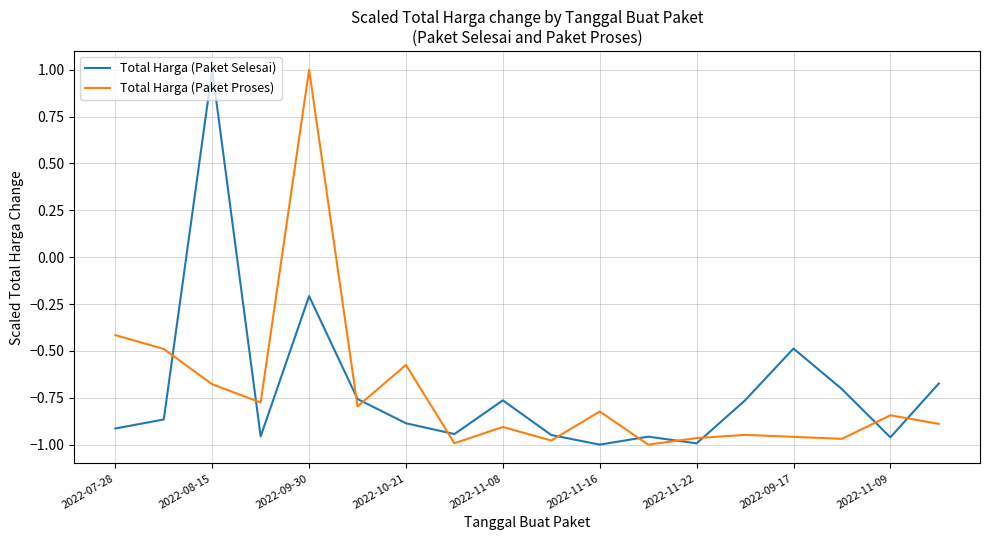

What is the maximum value for Total Harga (Paket Selesai)?

1.0